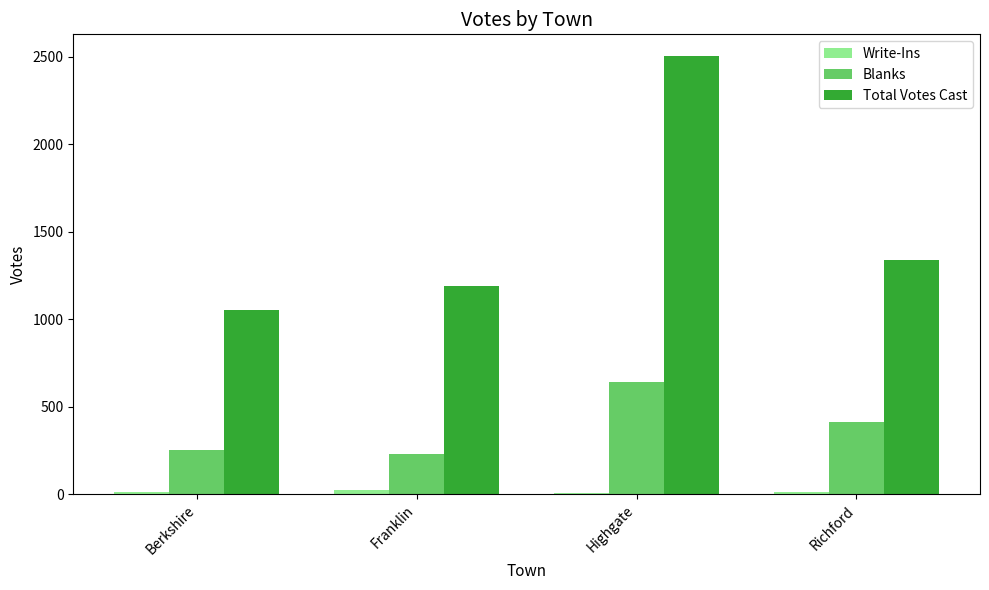

How many series are shown in this chart?

3